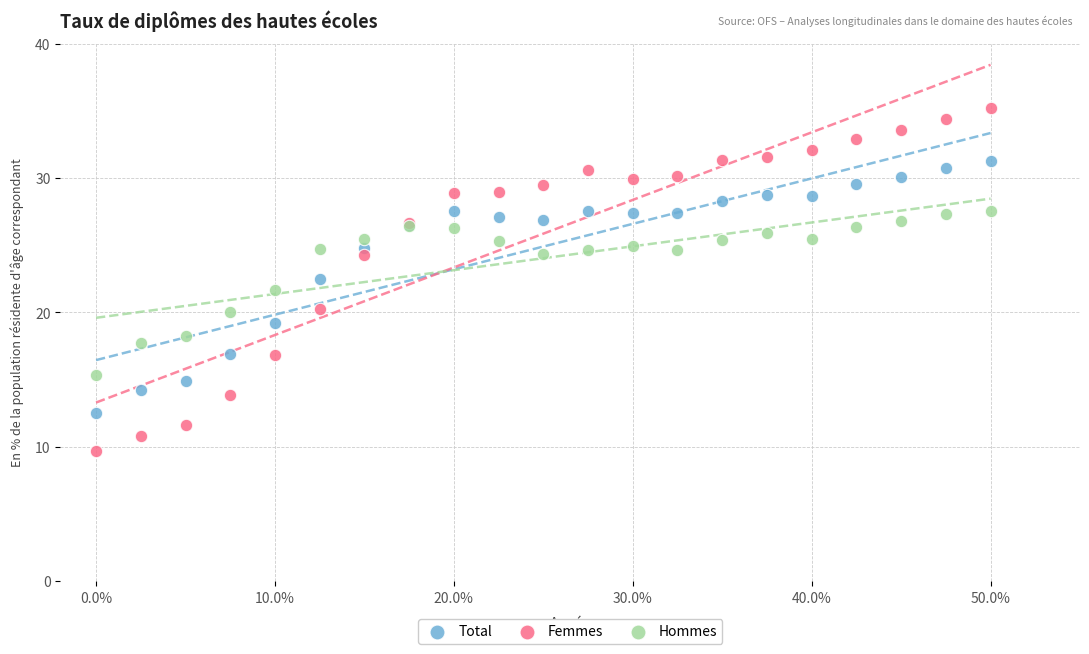

What are all the series names shown in the legend?

Total, Femmes, Hommes